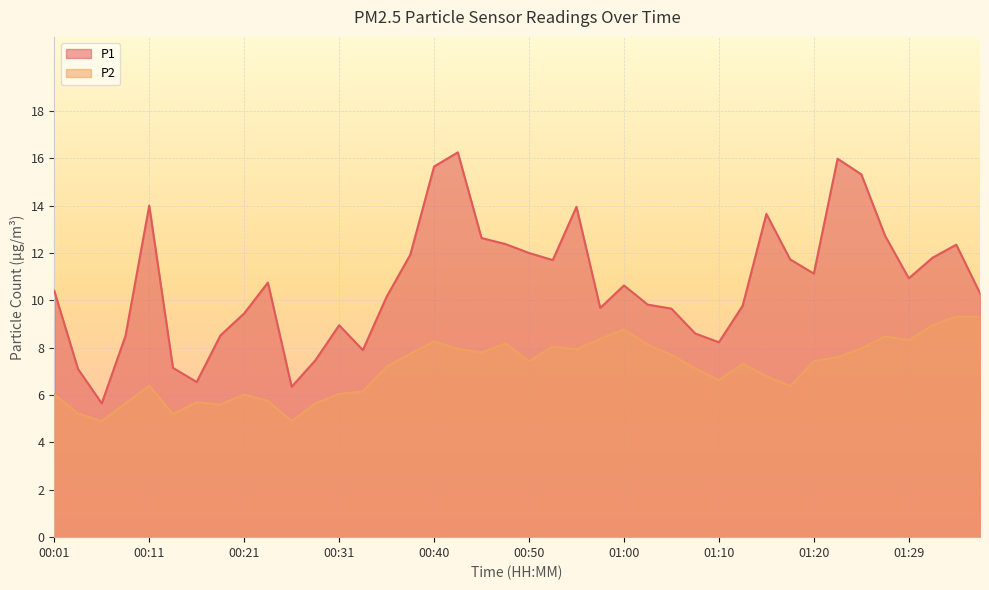

Which category has the lowest value in the P2 series?

00:06